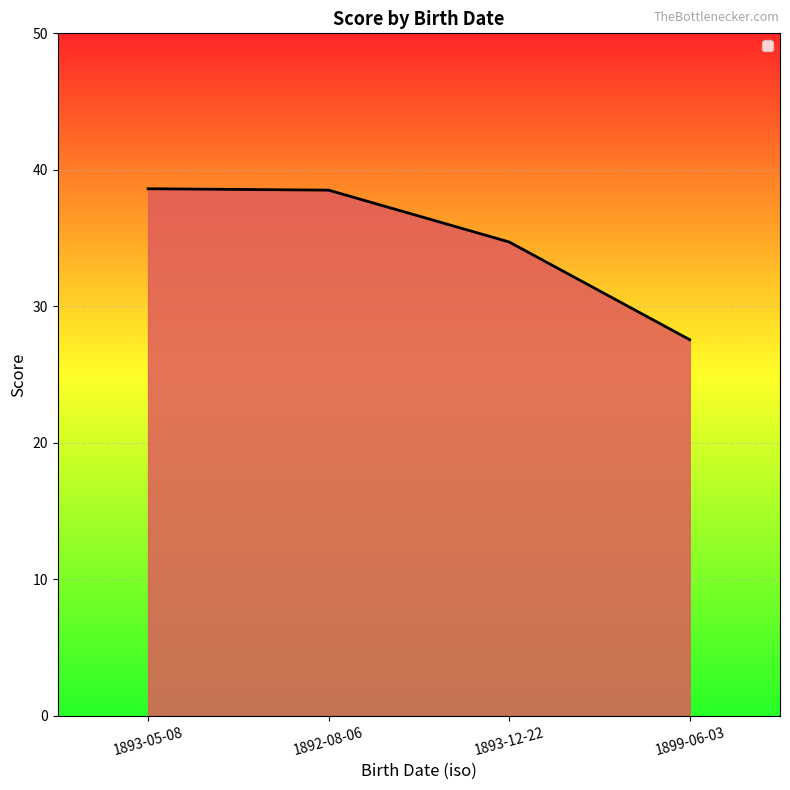

Is it true that the value at 1893-12-22 is 34.7?

True